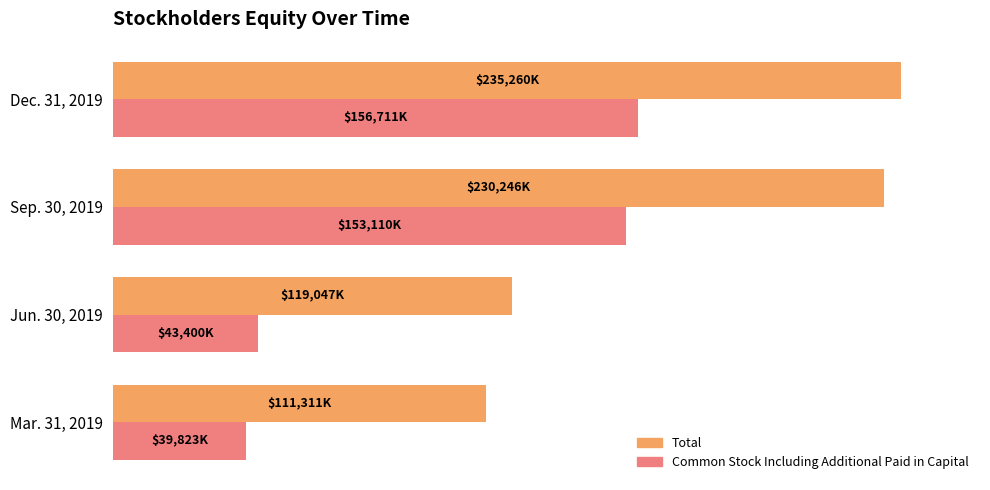

What are all the series names shown in the legend?

Total, Common Stock Including Additional Paid in Capital